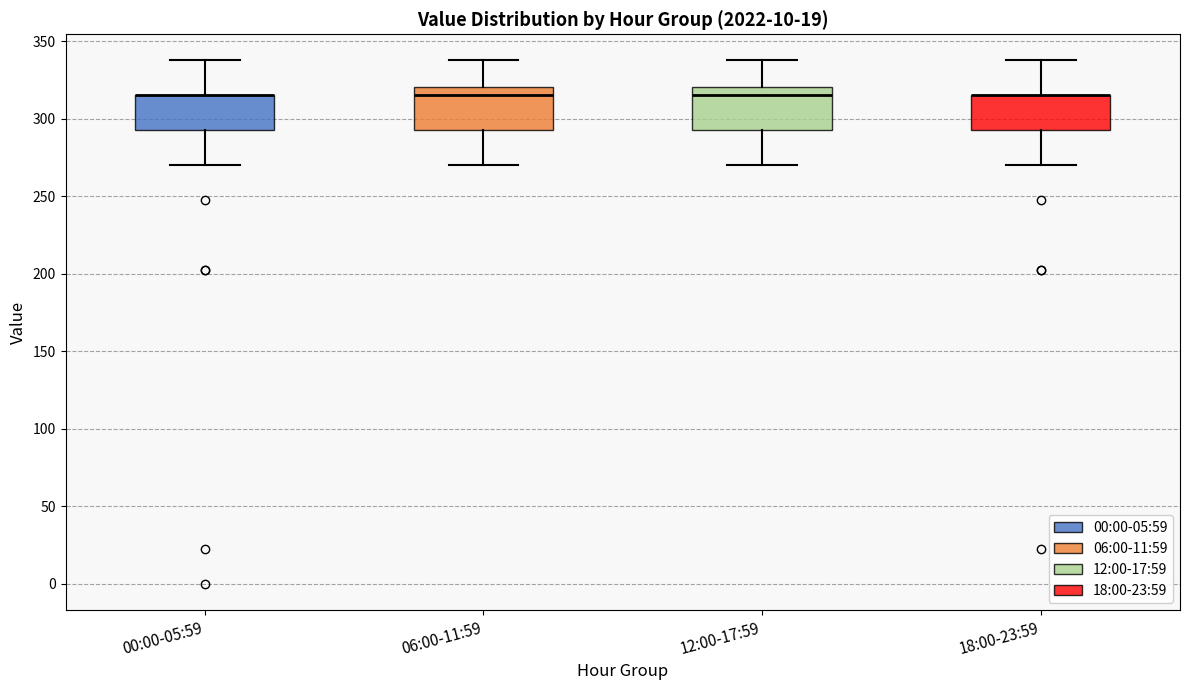

Where does the upper whisker of the box for 06:00-11:59 end on the y-axis? The values are not printed on the chart, so give them approximately, as read against the axis.

340